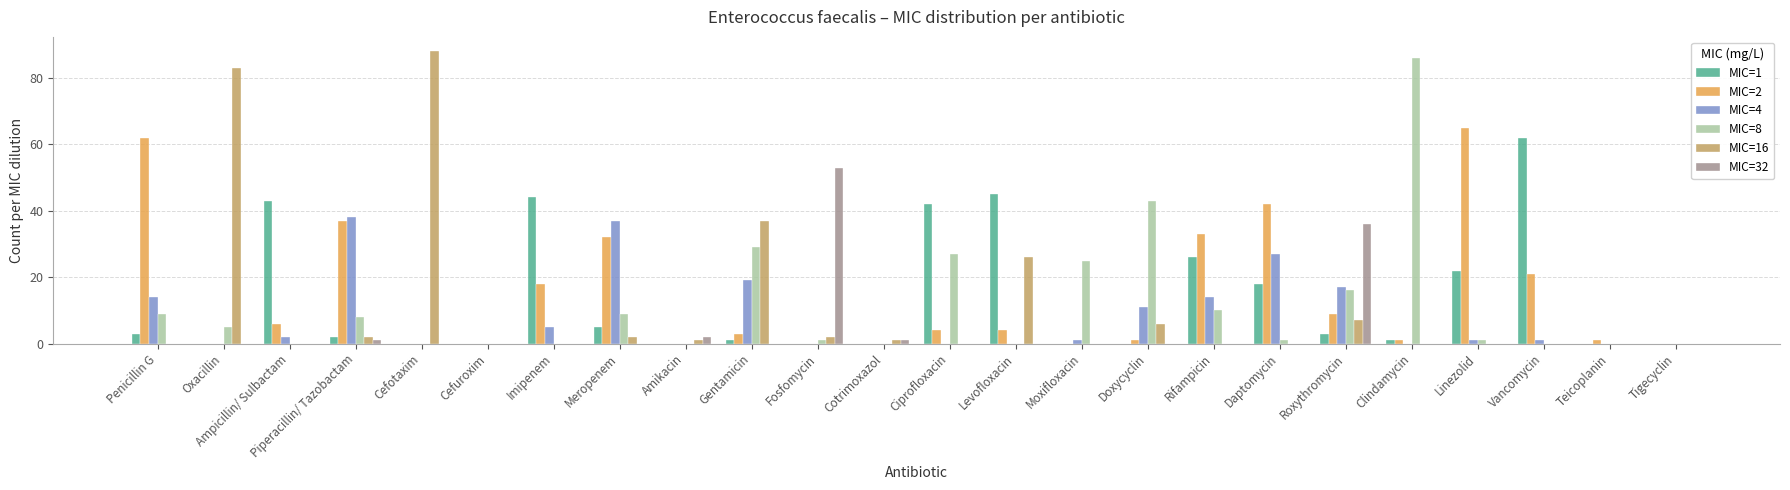

What is the difference between the MIC=4 values at Daptomycin and Cefotaxim?

27